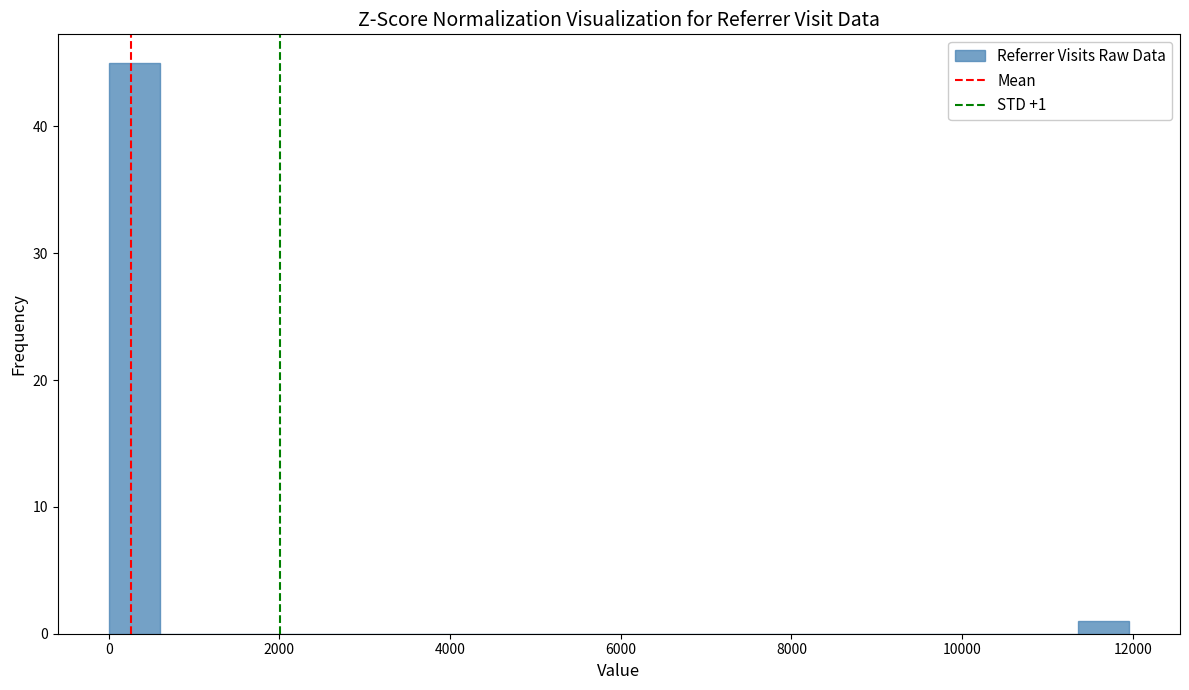

Read against the x-axis, roughly where is the centre of the tallest bar?

200